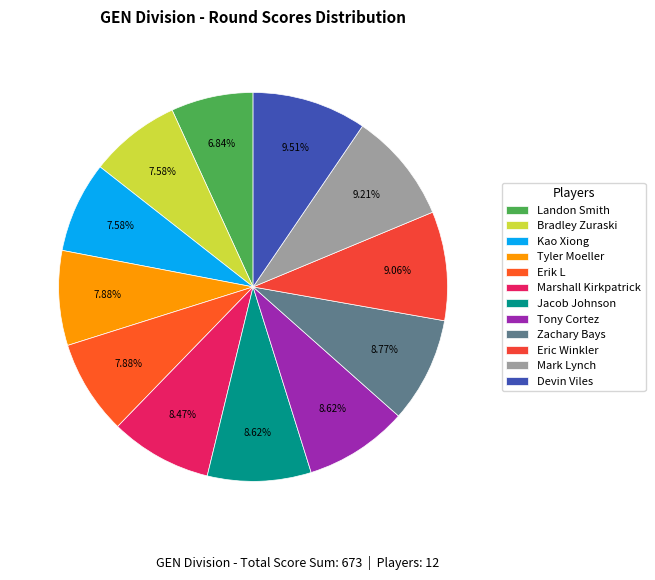

Is there a majority slice in this chart?

No